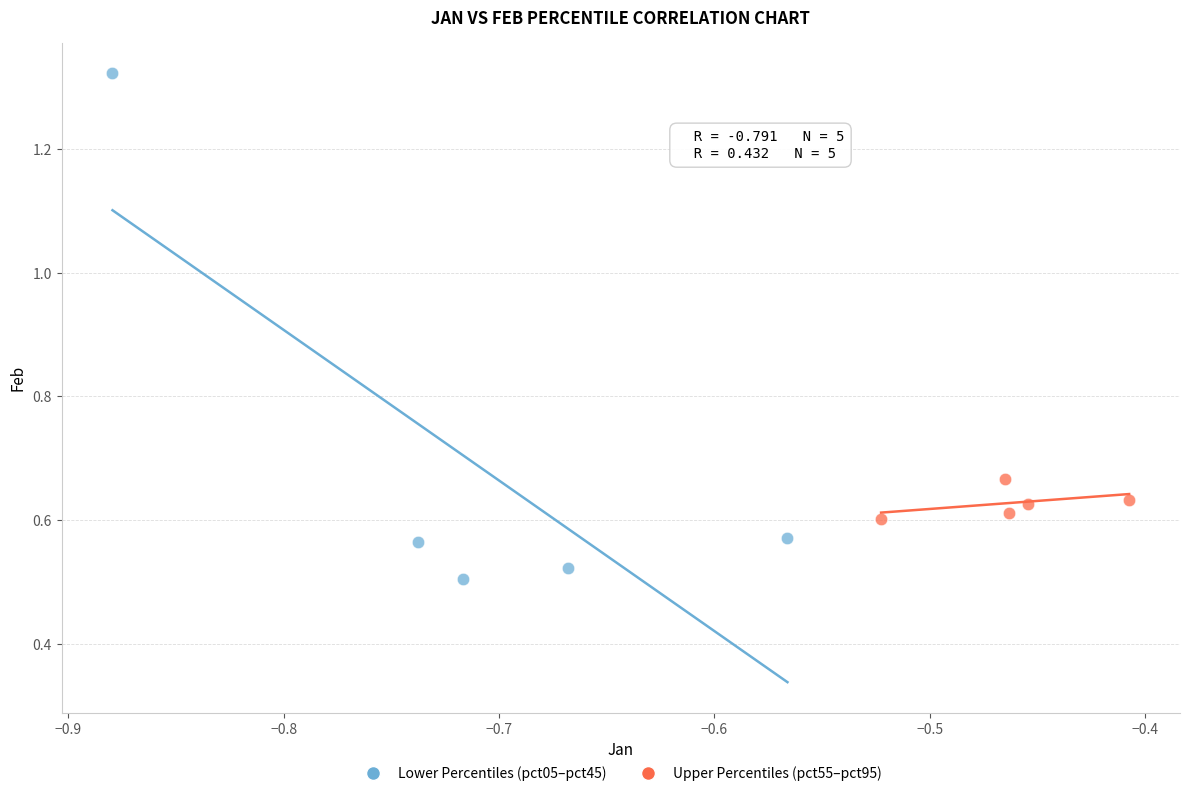

Which series has the widest spread of Y values?

Lower Percentiles (pct05–pct45)